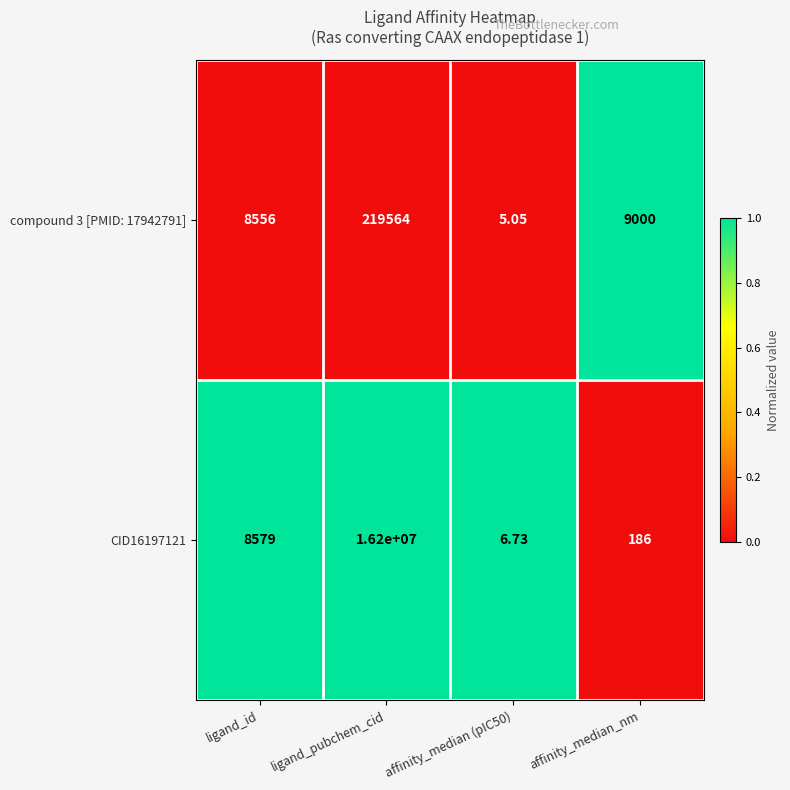

Which series has the widest spread of values?

CID16197121